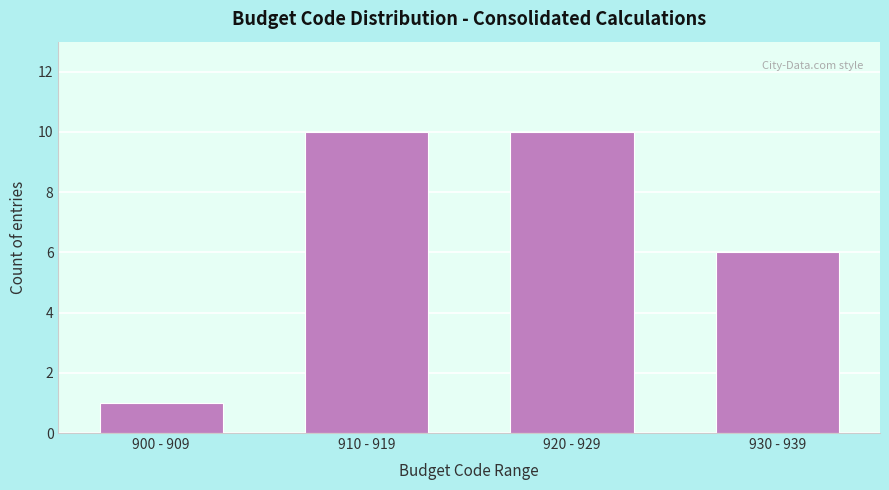

Reading left to right, extract all data points from this chart.

900 - 909=1	910 - 919=10	920 - 929=10	930 - 939=6